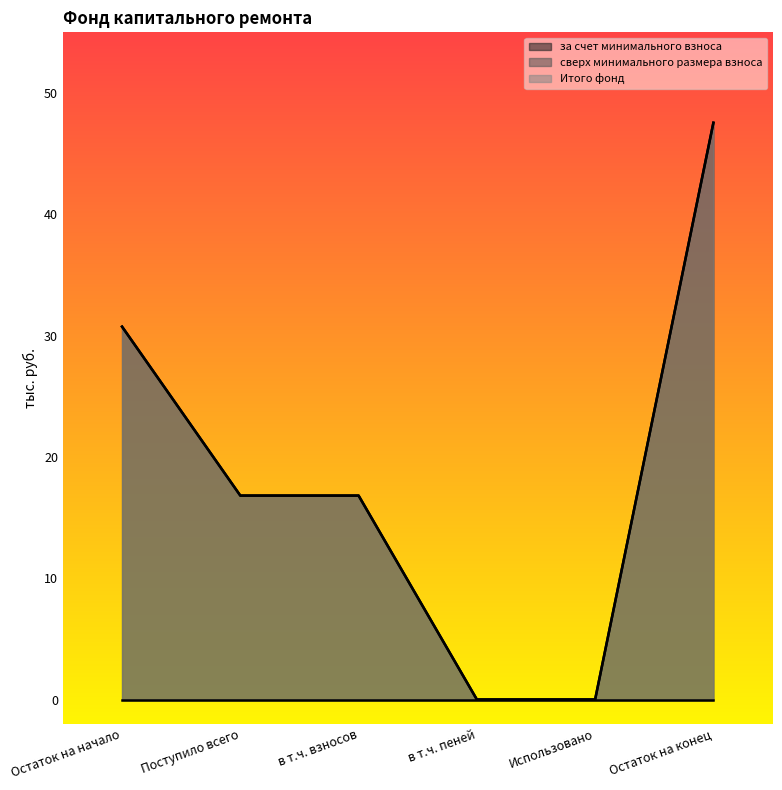

What is the total value across all series at Поступило всего?

33.6